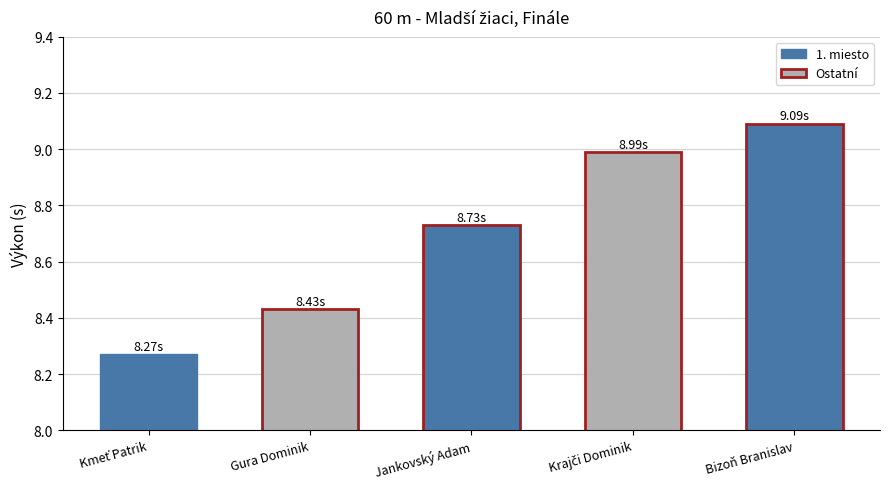

At which category does the chart reach its peak across all series?

Bizoň Branislav